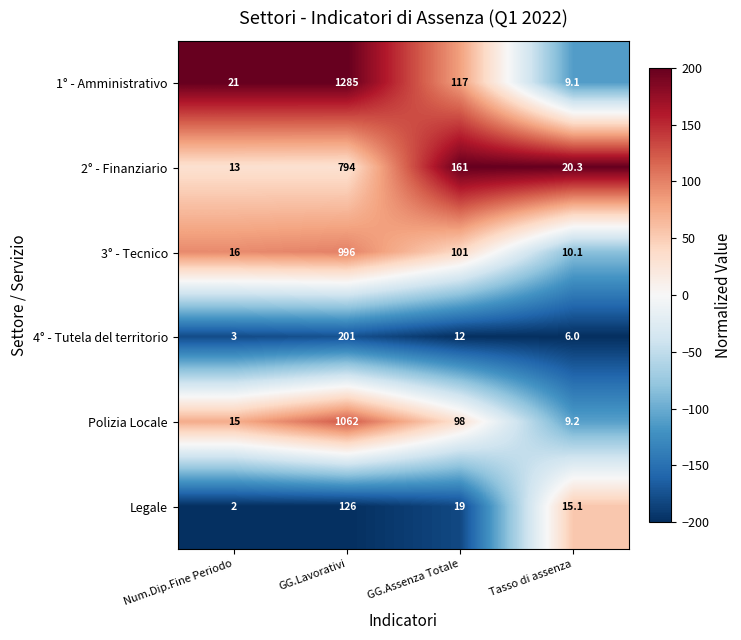

List the series in order of their peak value, lowest first.

Legale, 4° - Tutela del territorio, 2° - Finanziario, 3° - Tecnico, Polizia Locale, 1° - Amministrativo